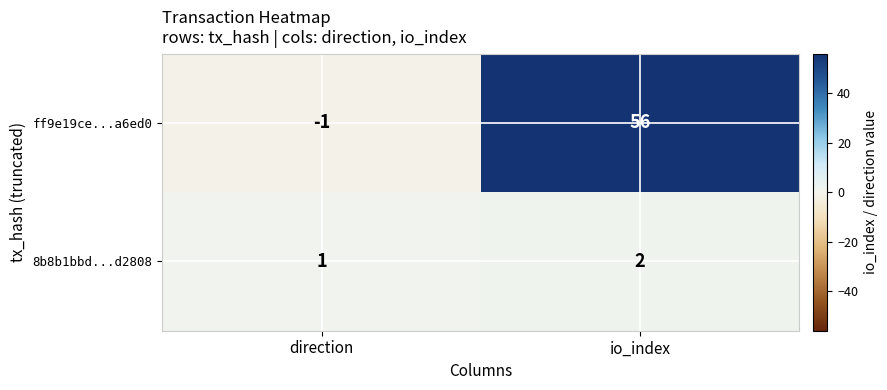

Rank the series by their maximum value, from highest to lowest.

ff9e19ce...a6ed0, 8b8b1bbd...d2808